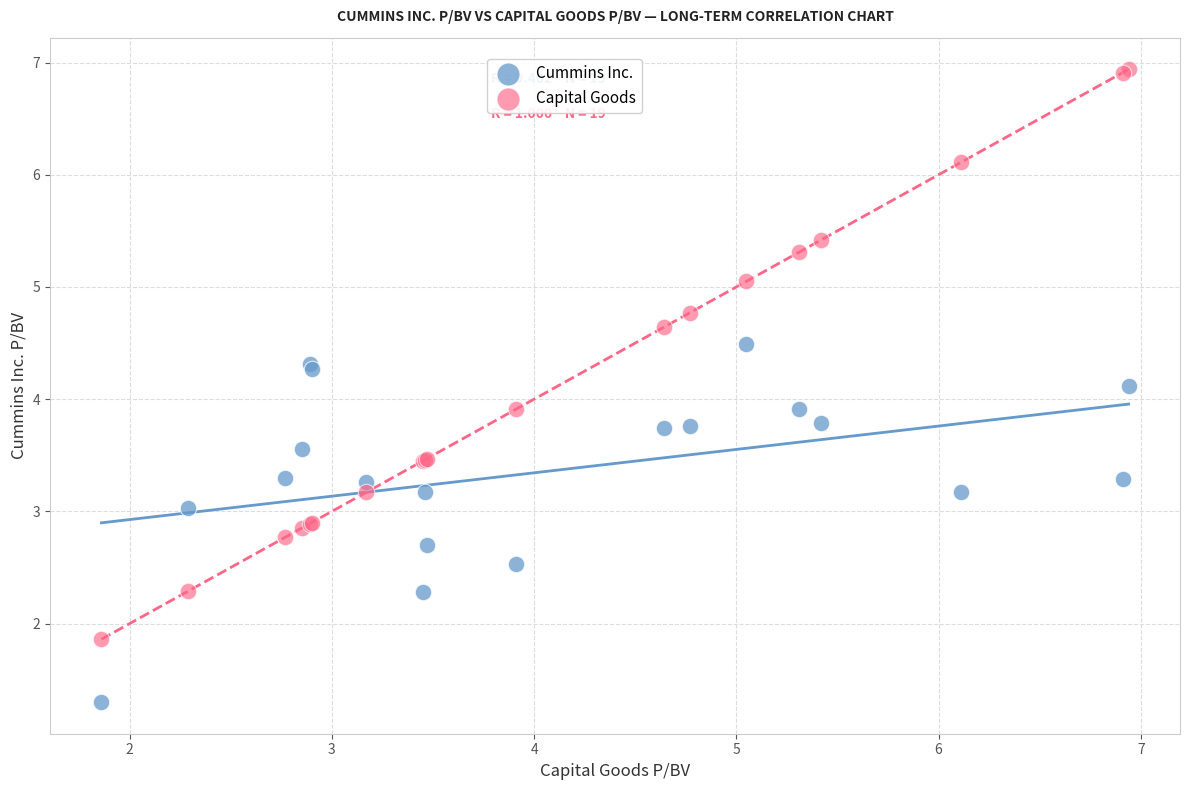

In the Cummins Inc. series, what Y value is closest to 2?

2.3